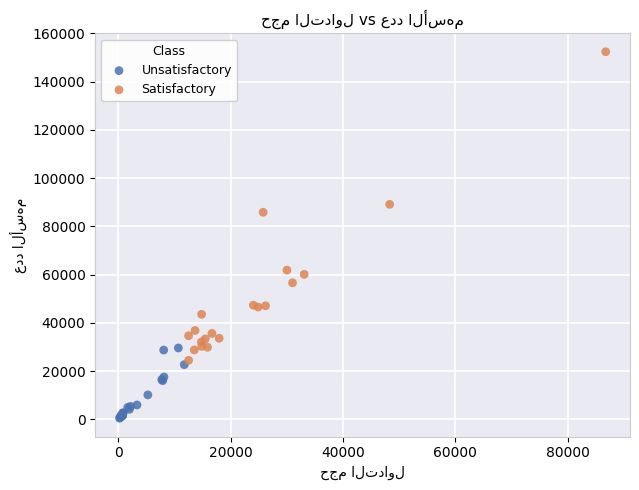

Which series reaches the minimum Y coordinate?

Unsatisfactory